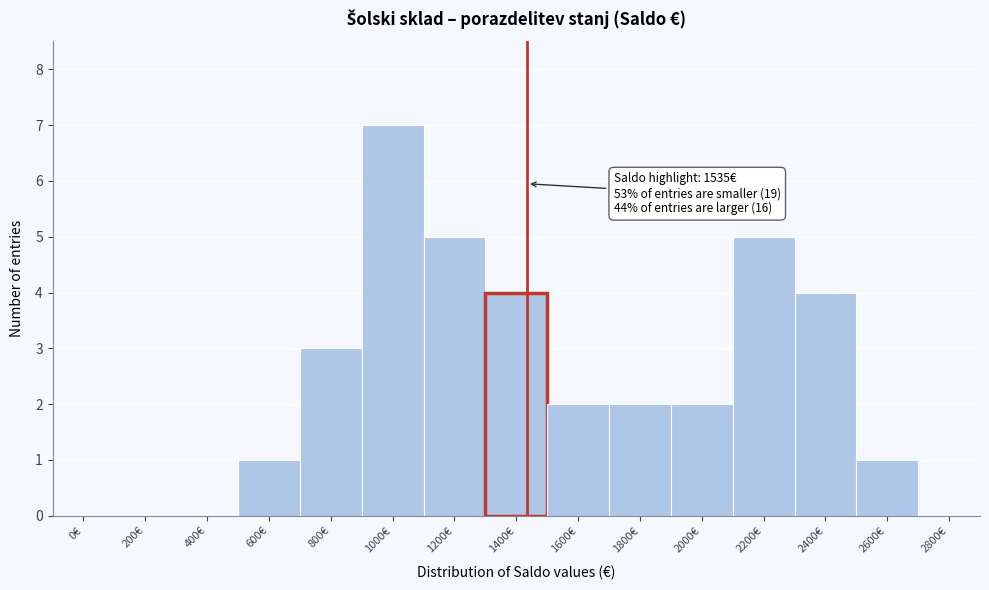

Reading left to right, what are all the values shown in this chart?

0€=0	200€=0	400€=0	600€=1	800€=3	1000€=7	1200€=5	1400€=4	1600€=2	1800€=2	2000€=2	2200€=5	2400€=4	2600€=1	2800€=0